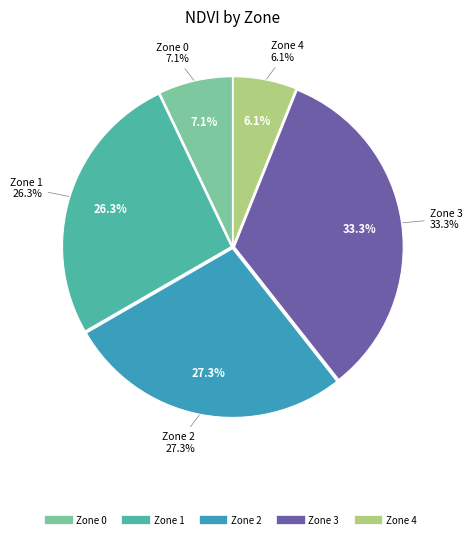

Is there a majority slice in this chart?

No